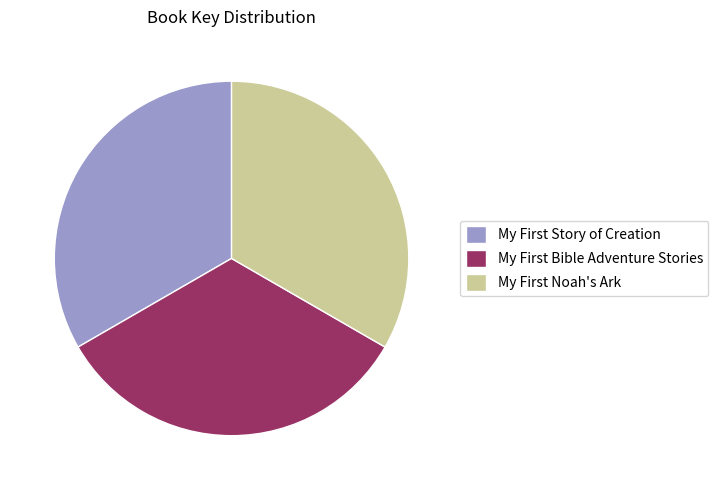

Is there any slice that represents more than half of the pie?

No